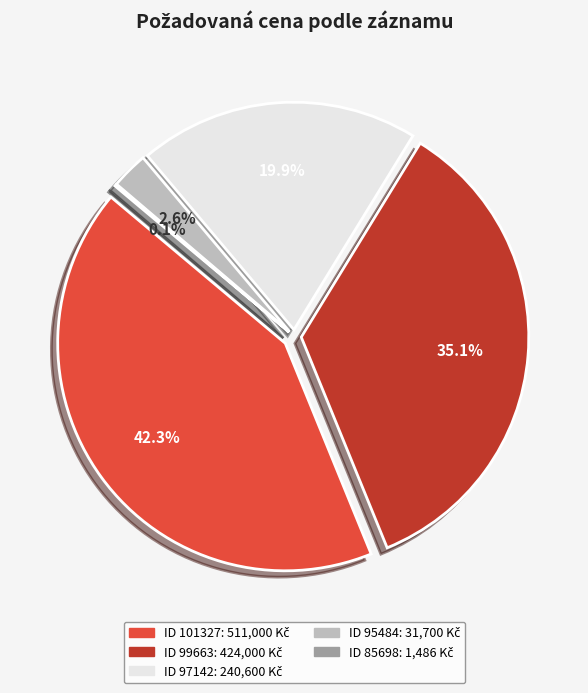

What percentage is NOT represented by 101327?

57.7%